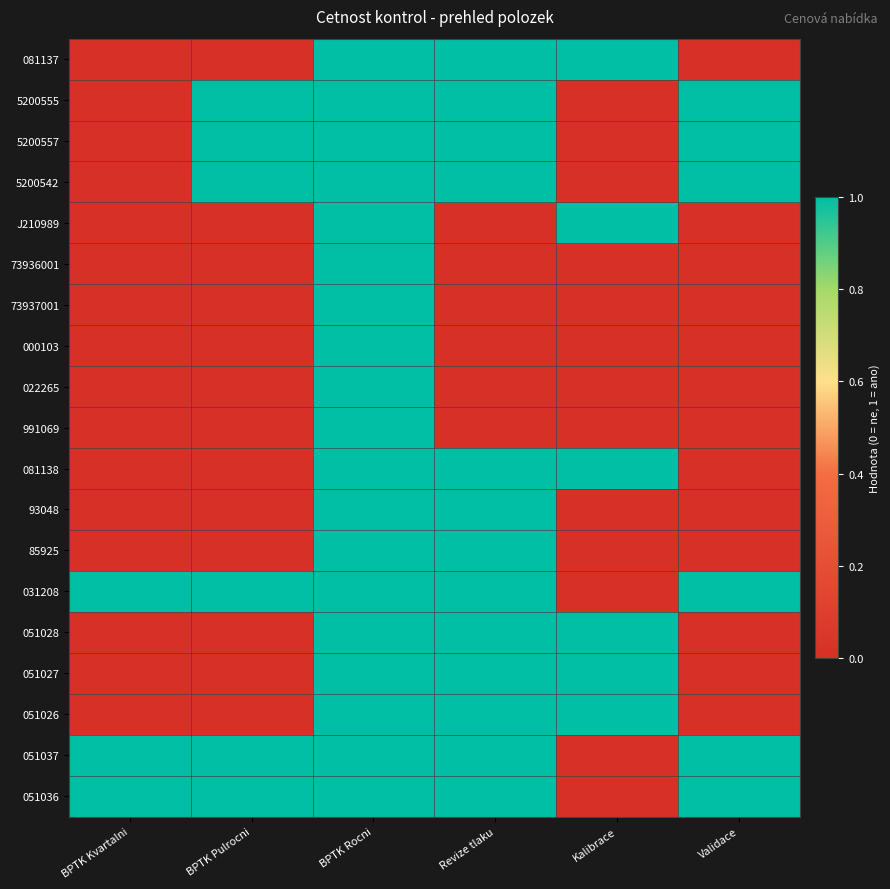

Which has a higher value, BPTK Kvartalni or BPTK Rocni?

BPTK Rocni